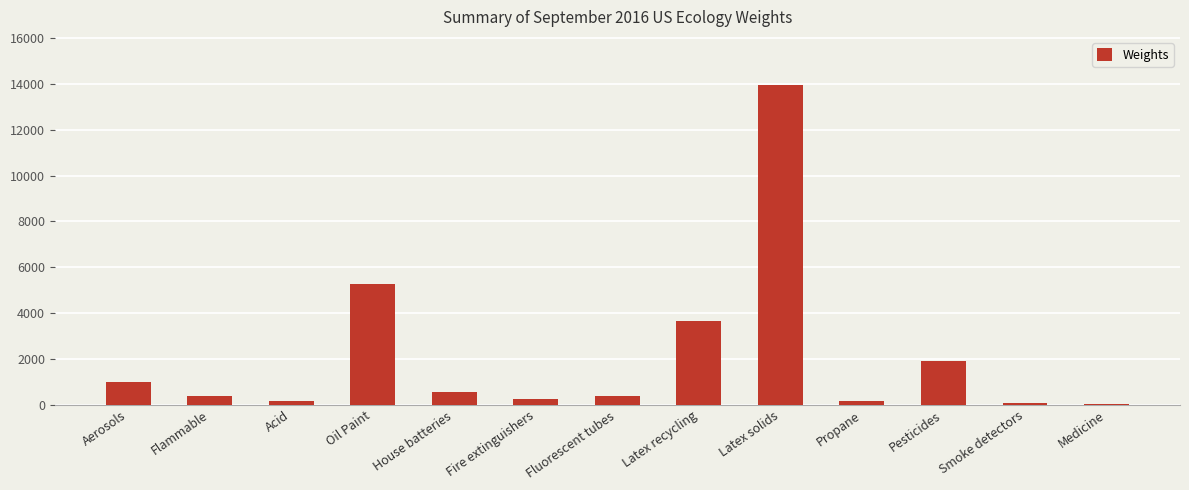

Between Flammable and Latex solids, which is larger?

Latex solids